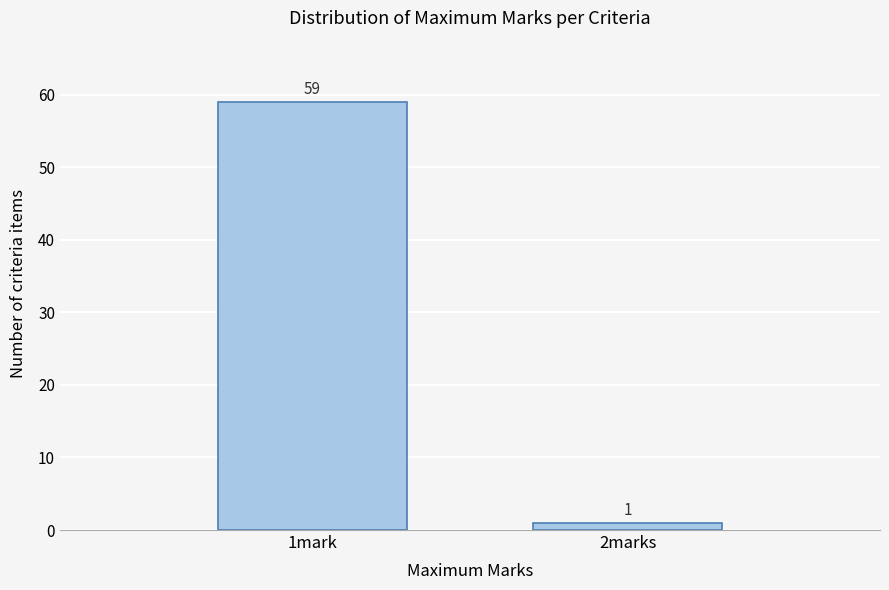

Reading right to left, what are all the values shown in this chart?

2marks=1	1mark=59